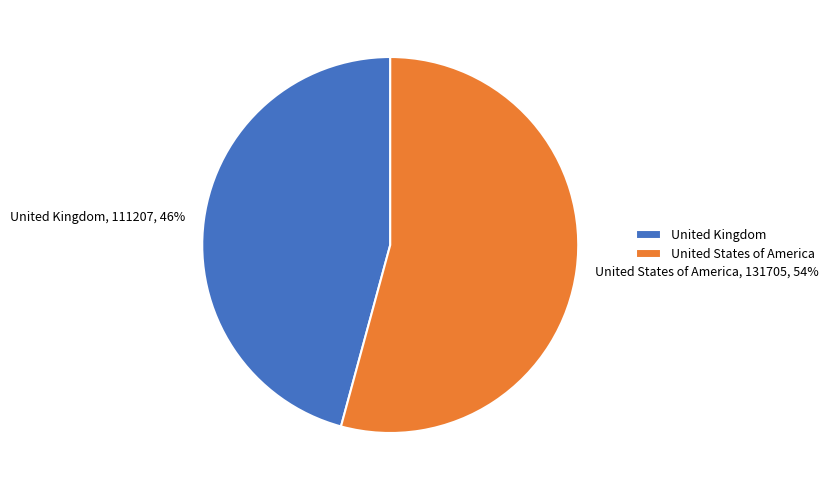

Which category has the biggest portion of the pie?

United States of America